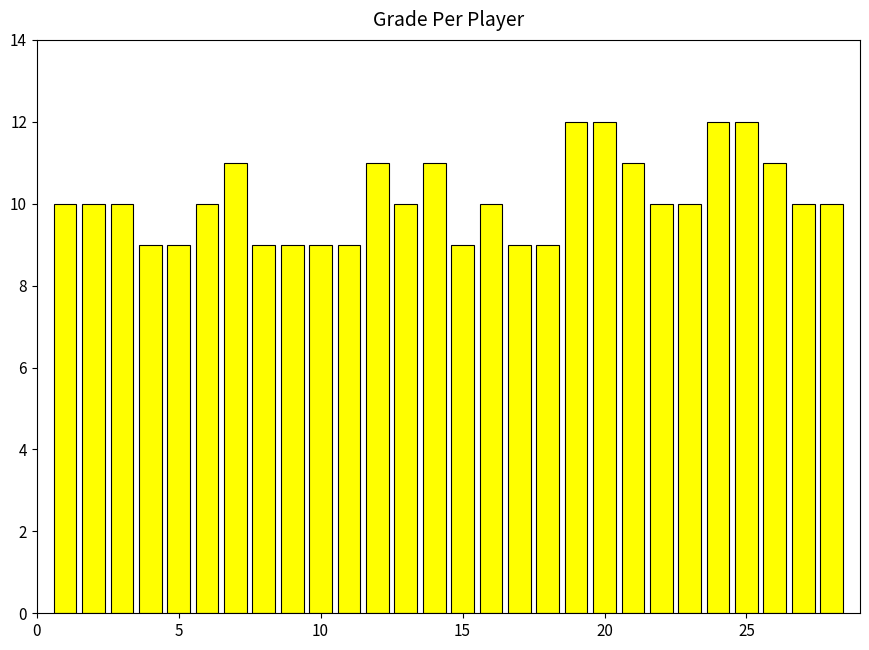

What is the sum of all values?

284